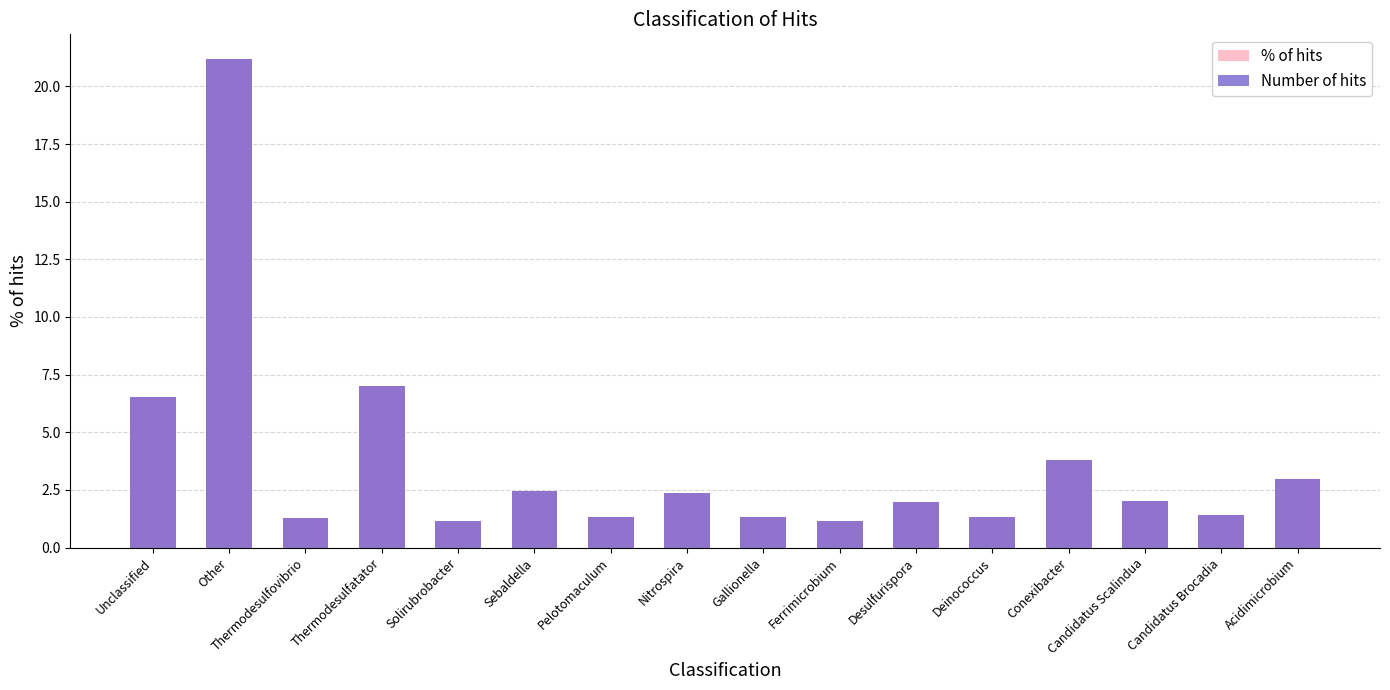

What is the label of the 9th bar from the right?

Nitrospira